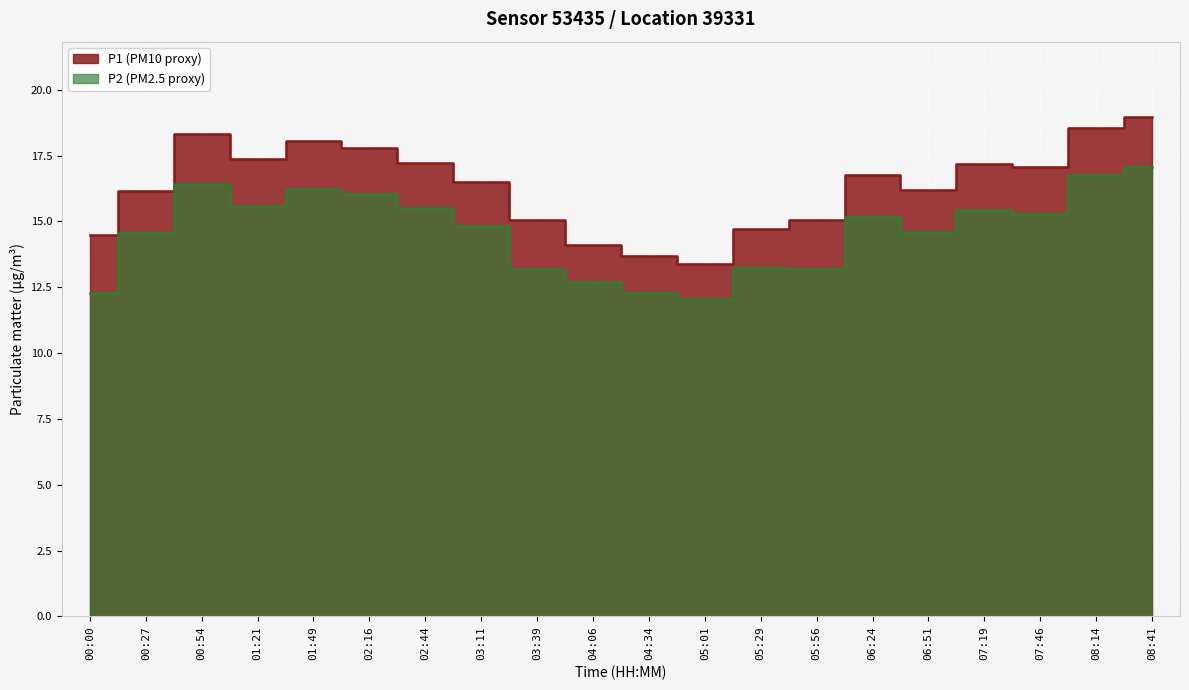

What is the average value of the P2 series?

14.6